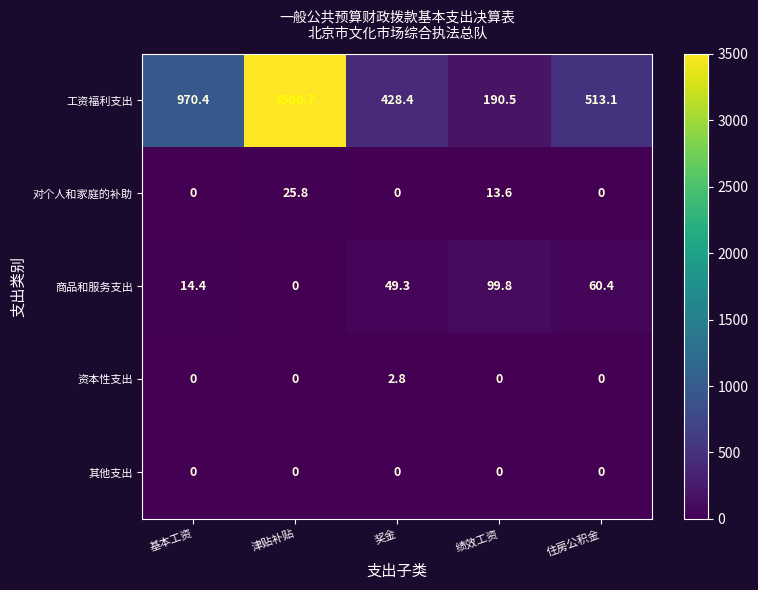

Where does the 商品和服务支出 series first go above 49?

奖金